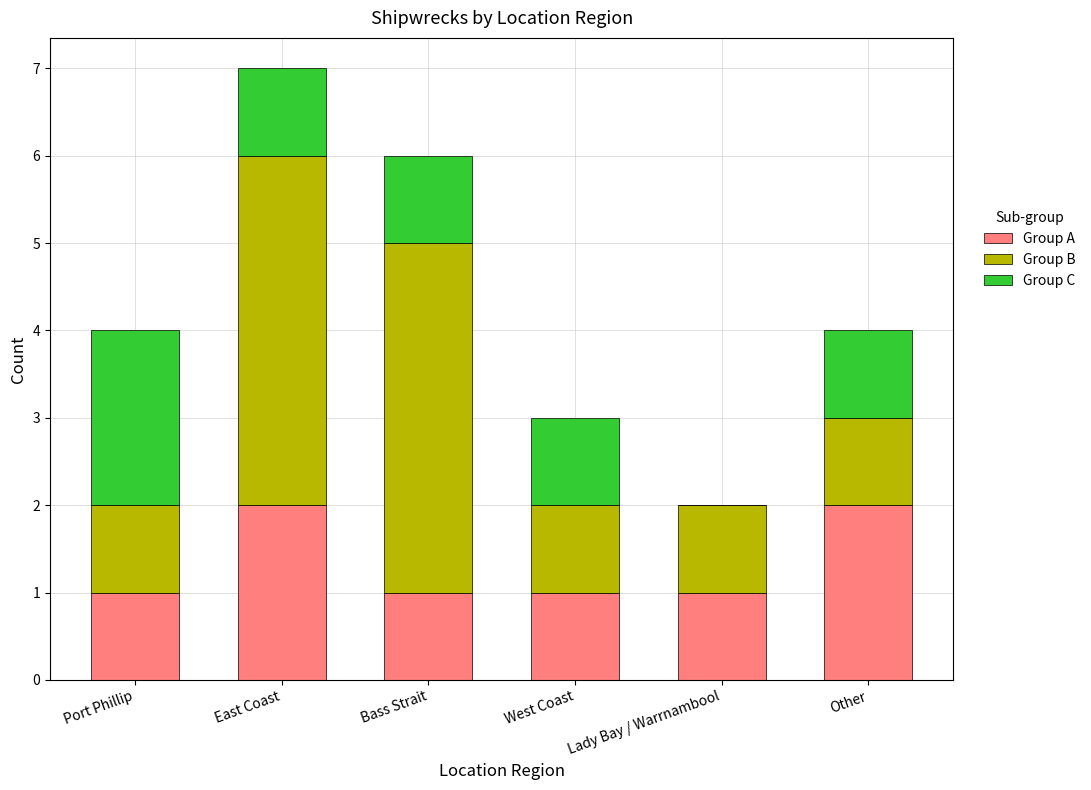

The value of Group A at Other is 2. True or false?

True